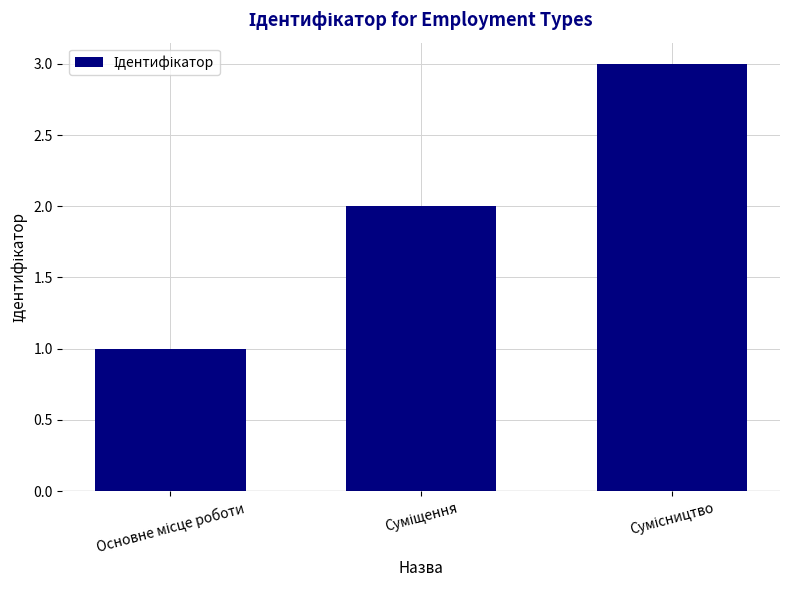

What is the maximum value shown in the chart?

3